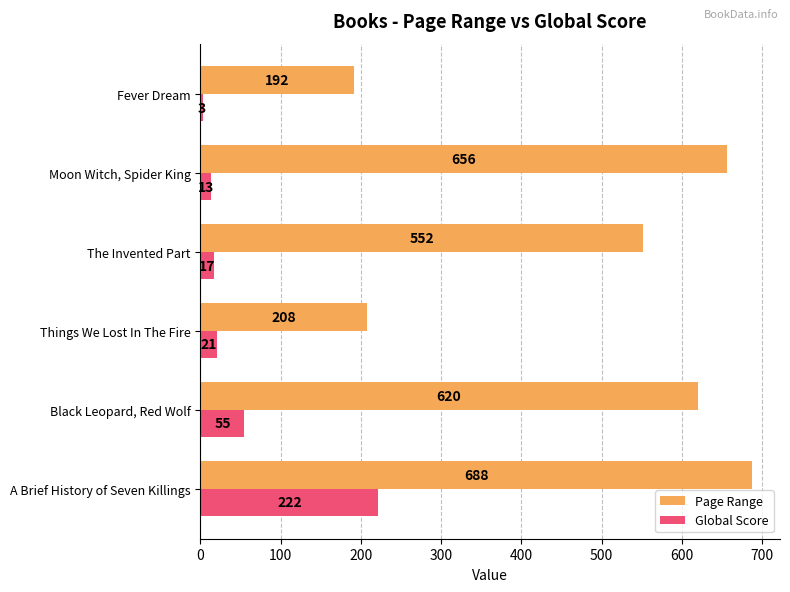

The Global Score series shows 222 at A Brief History of Seven Killings. True or false?

True